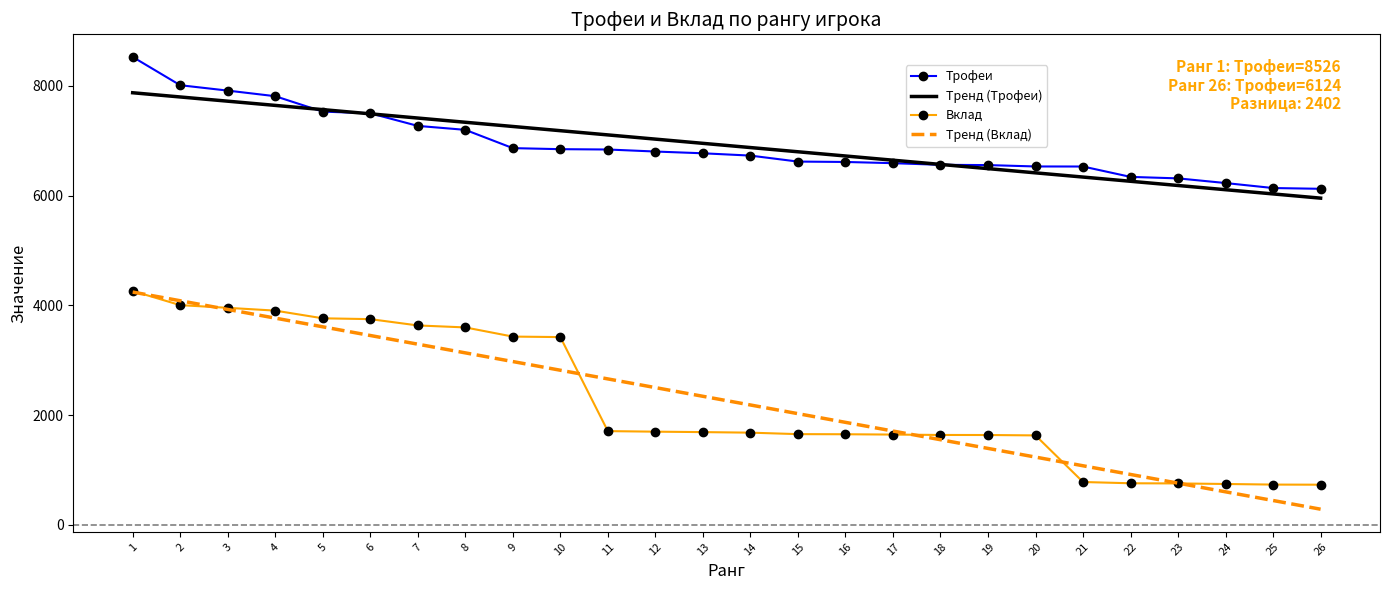

What is the lowest value of the Трофеи series?

6124.0